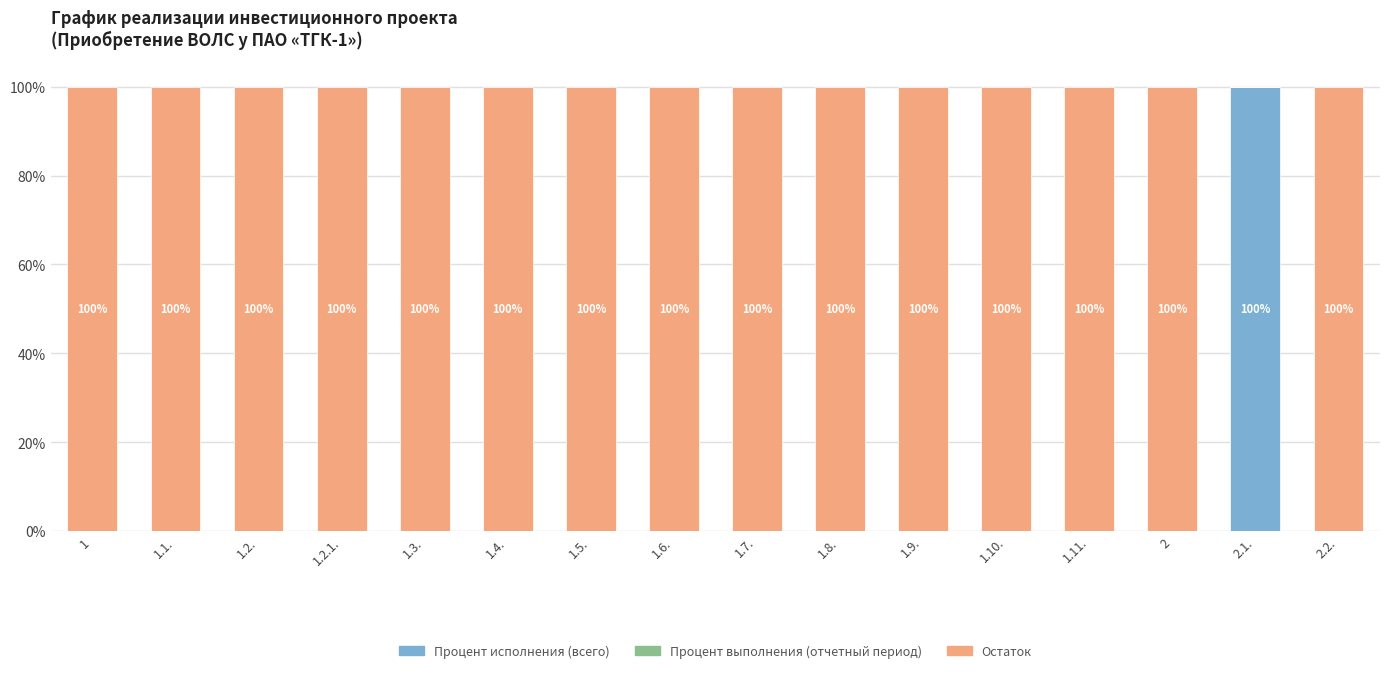

What is the total value across all series at 2.2.?

100